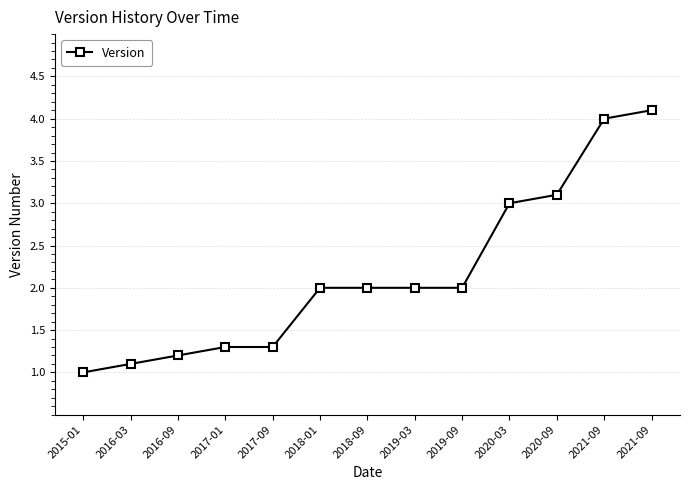

Where does the data first go above 2?

2020-03